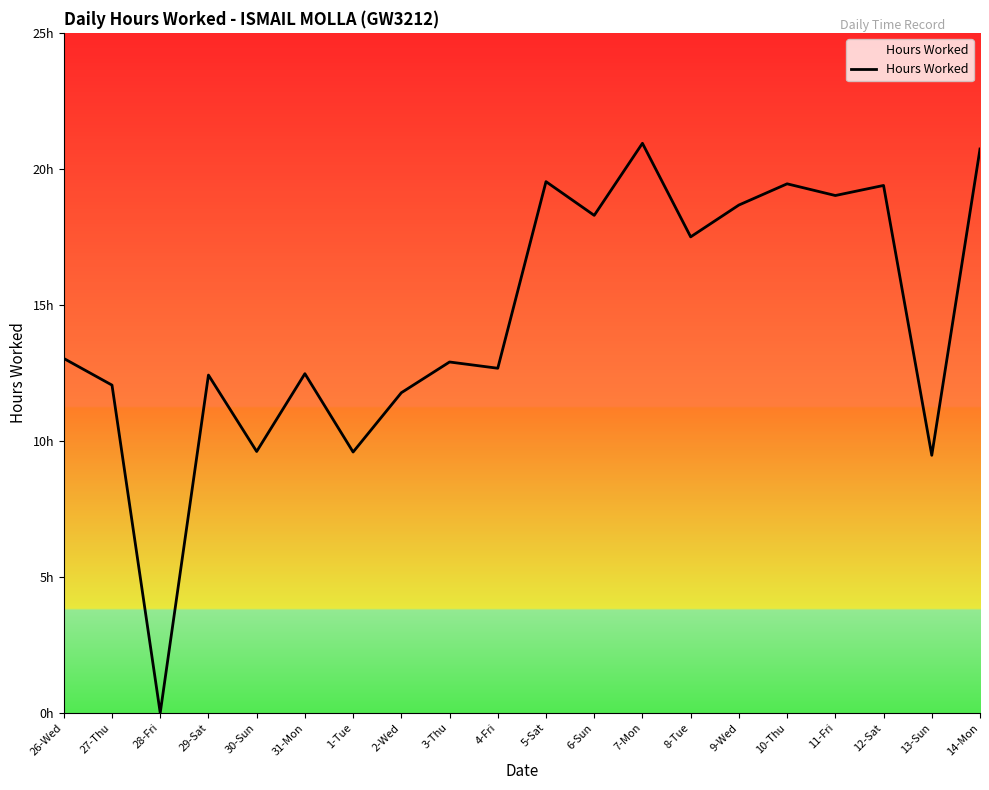

What is the change in value from 31-Mon to 6-Sun?

+5.8